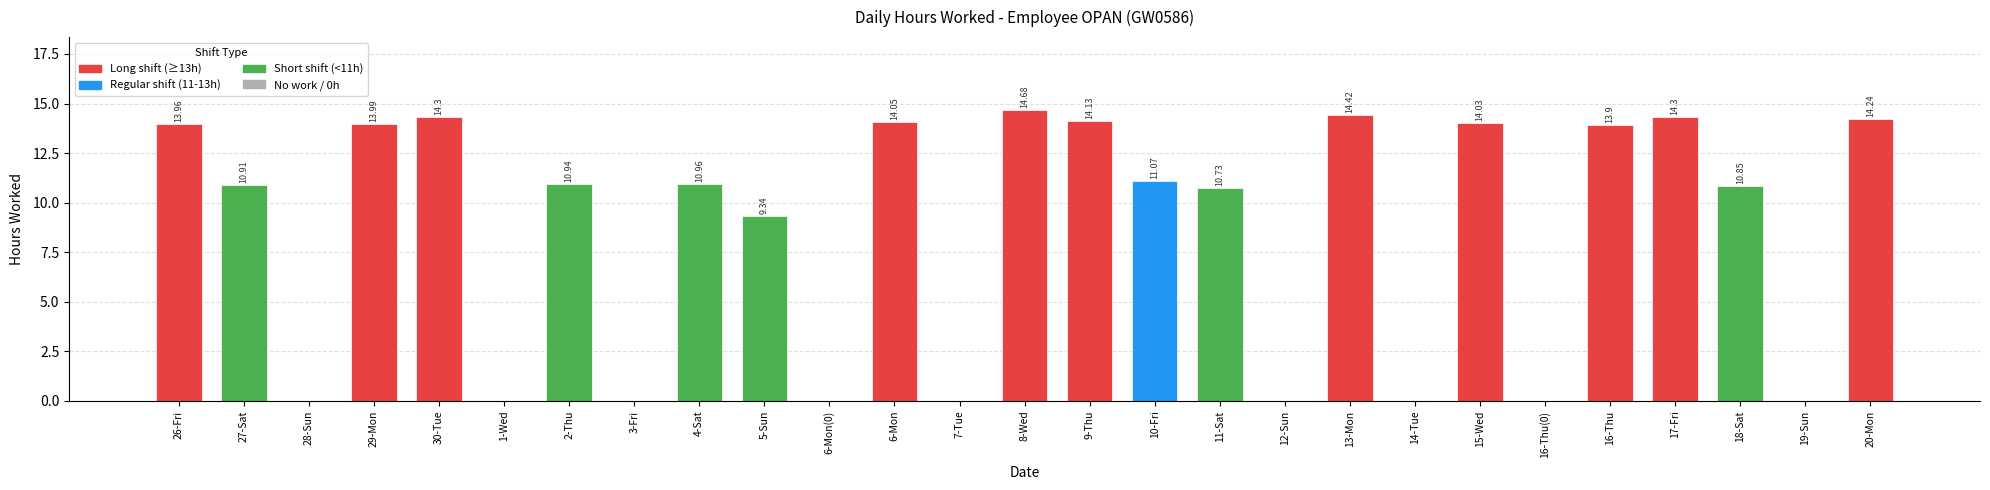

Are the bars horizontal?

No